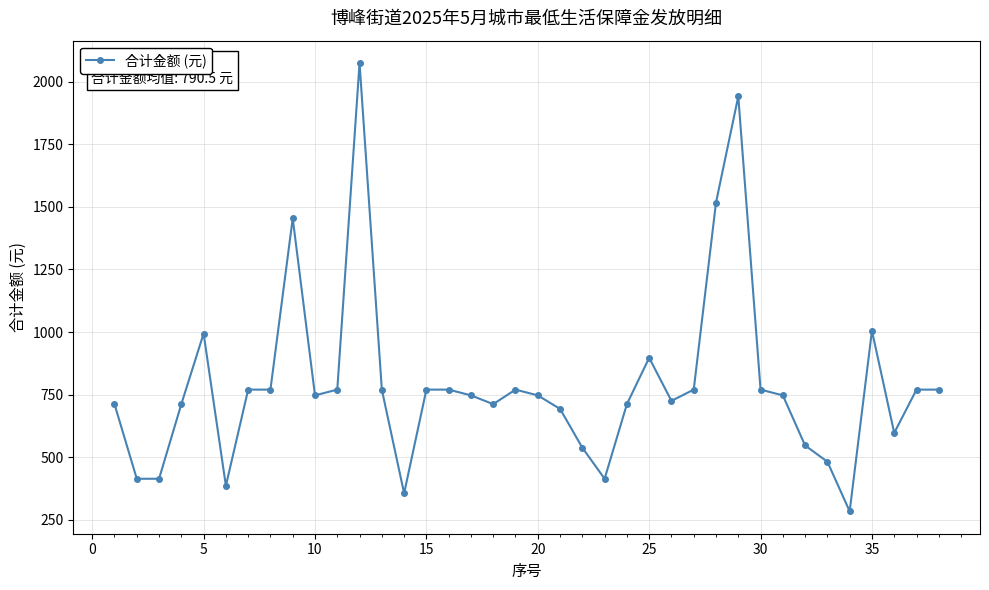

How many values are below 747?

16